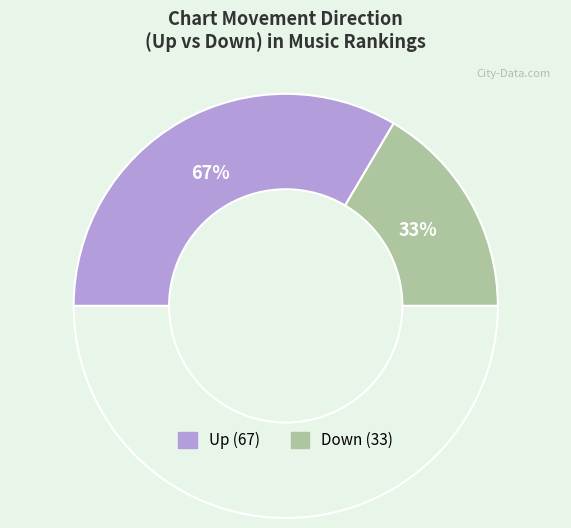

Rank the categories by value from lowest to highest.

down, up